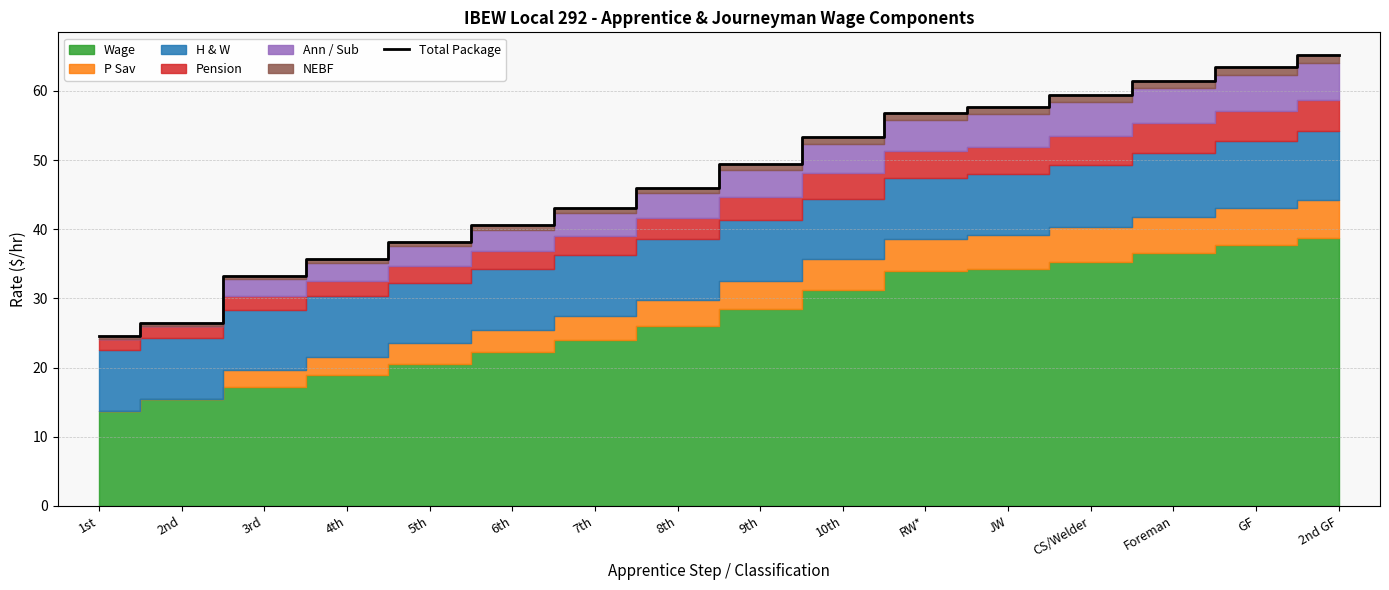

Rank the categories by value from highest to lowest.

2nd GF, GF, Foreman, CS/Welder, JW, RW*, 10th, 9th, 8th, 7th, 6th, 5th, 4th, 3rd, 2nd, 1st